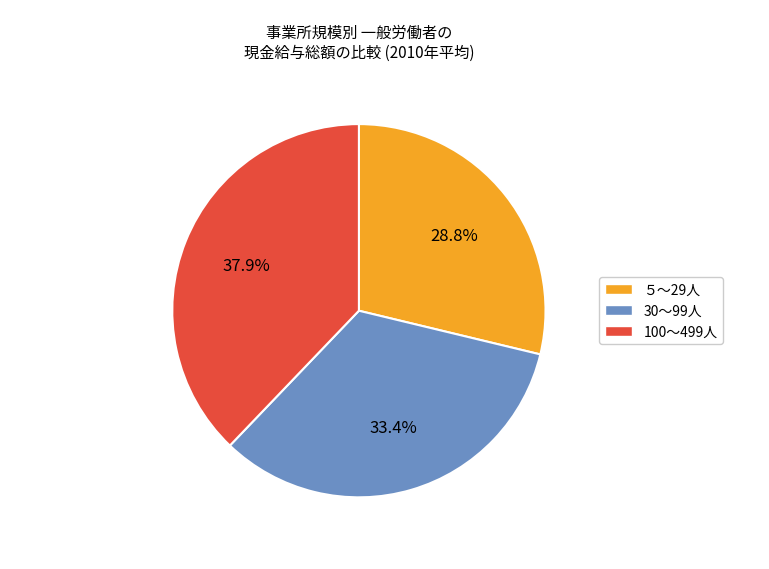

How many slices are in this pie chart?

3